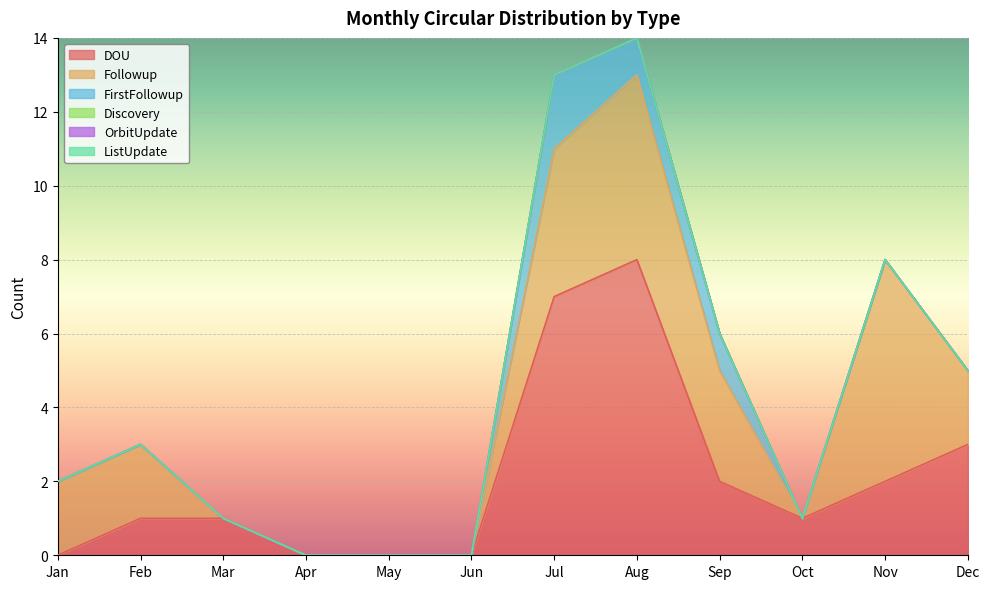

The value of ListUpdate at Feb is 0. True or false?

True